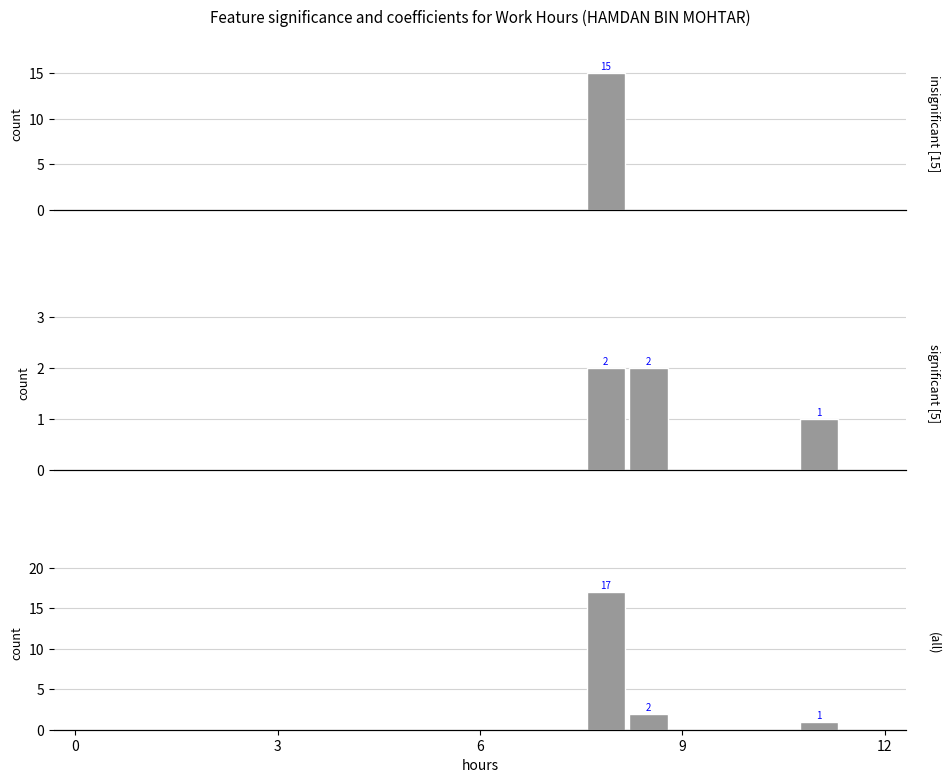

What is the average value of the insignificant series?

1